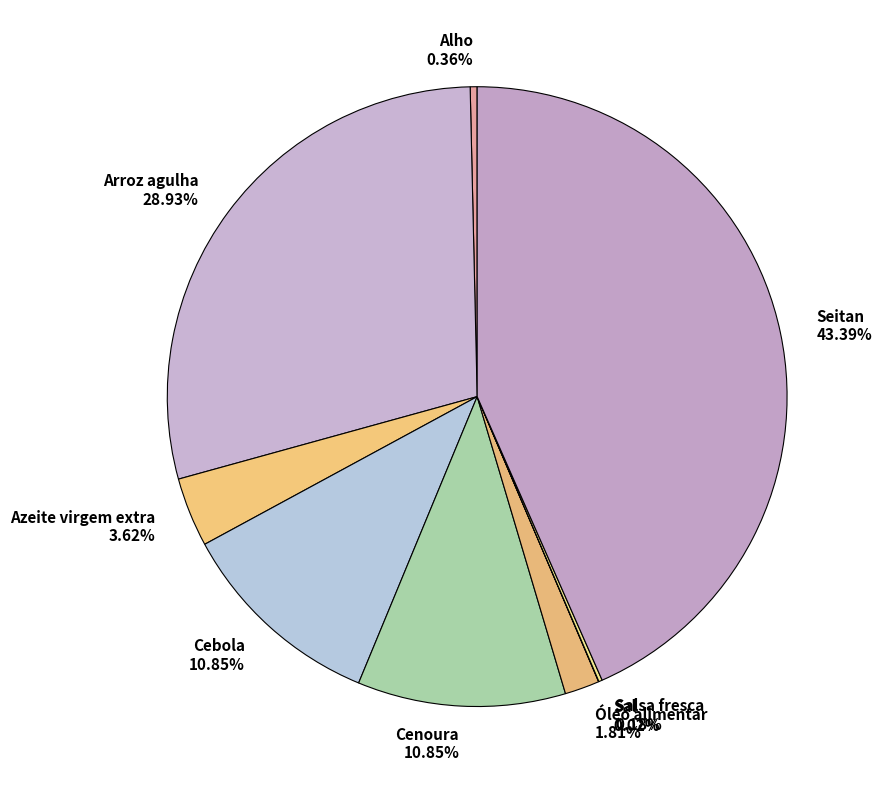

Is there any slice that represents more than half of the pie?

No